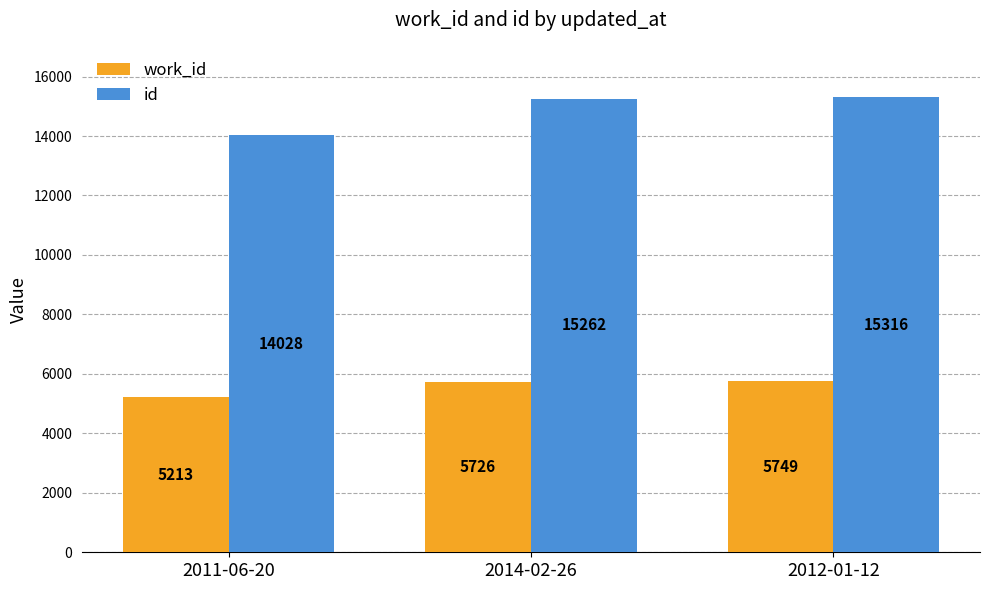

Reading right to left, transcribe all the data shown in this chart.

work_id: 2012-01-12=5749	2014-02-26=5726	2011-06-20=5213
id: 2012-01-12=15316	2014-02-26=15262	2011-06-20=14028